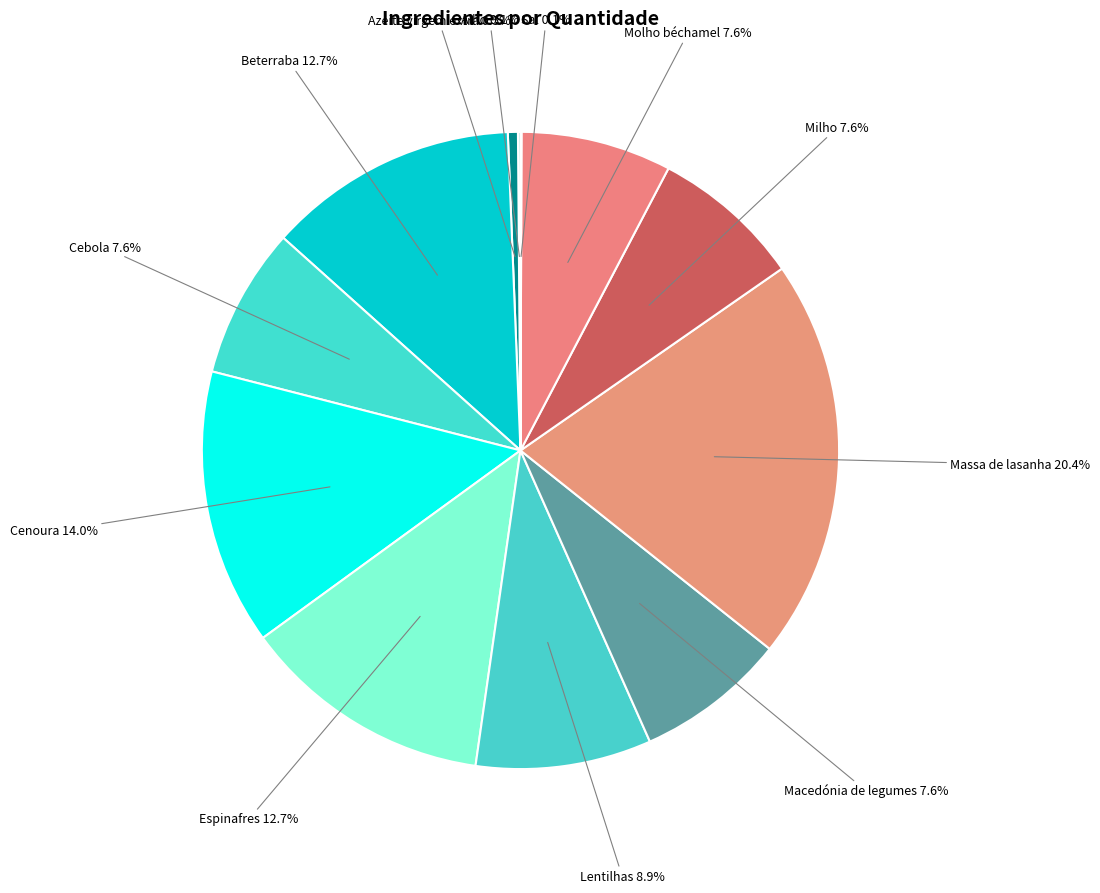

Does Milho represent more than half of the total?

No